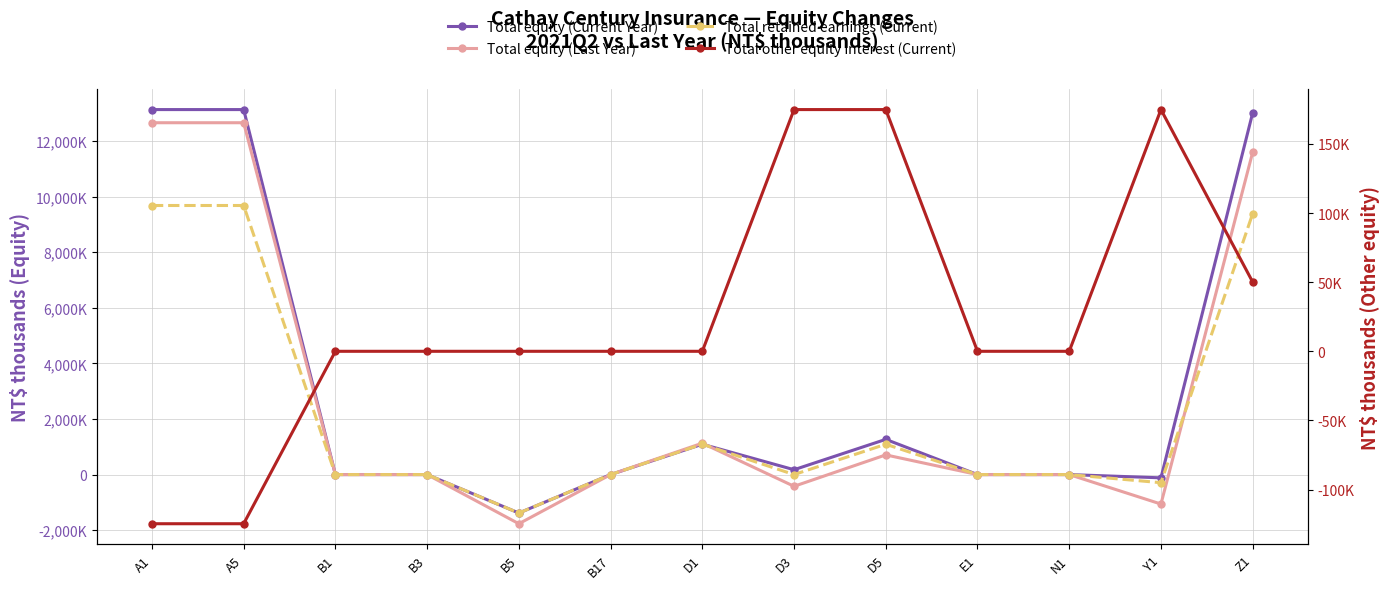

What are all the series names shown in the legend?

Total equity (Current Year), Total equity (Last Year), Total retained earnings (Current), Total other equity interest (Current)